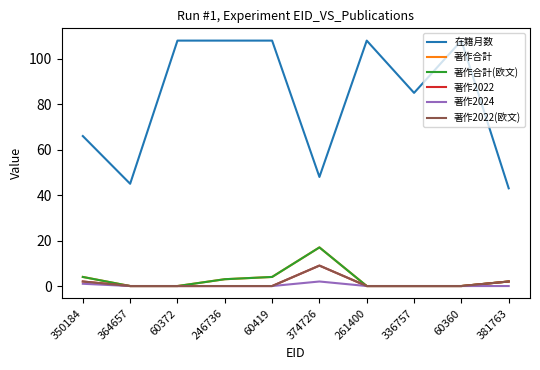

Reading left to right, transcribe all the data shown in this chart.

在籍月数: 350184=66	364657=45	60372=108	246736=108	60419=108	374726=48	261400=108	336757=85	60360=108	381763=43
著作合計: 350184=4	364657=0	60372=0	246736=3	60419=4	374726=17	261400=0	336757=0	60360=0	381763=2
著作合計(欧文): 350184=4	364657=0	60372=0	246736=3	60419=4	374726=17	261400=0	336757=0	60360=0	381763=2
著作2022: 350184=2	364657=0	60372=0	246736=0	60419=0	374726=9	261400=0	336757=0	60360=0	381763=2
著作2024: 350184=1	364657=0	60372=0	246736=0	60419=0	374726=2	261400=0	336757=0	60360=0	381763=0
著作2022(欧文): 350184=2	364657=0	60372=0	246736=0	60419=0	374726=9	261400=0	336757=0	60360=0	381763=2